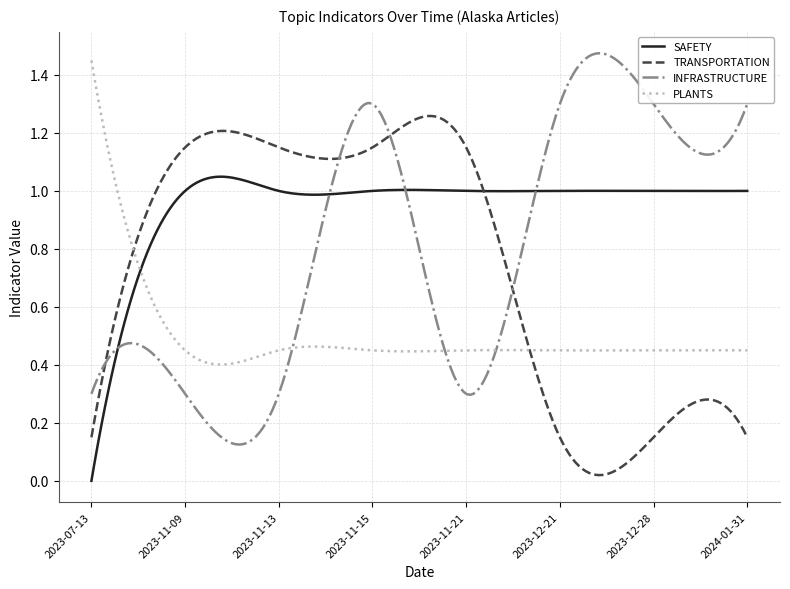

Which series has the largest range (max minus min)?

INFRASTRUCTURE